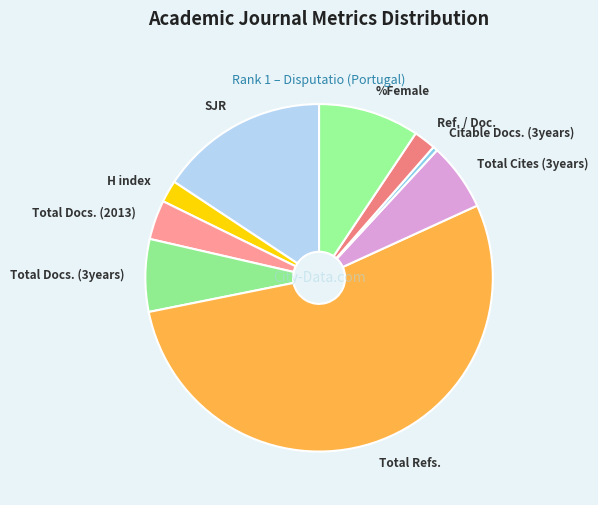

Do Ref. / Doc. and Total Docs. (2013) together represent more than half of the pie?

No